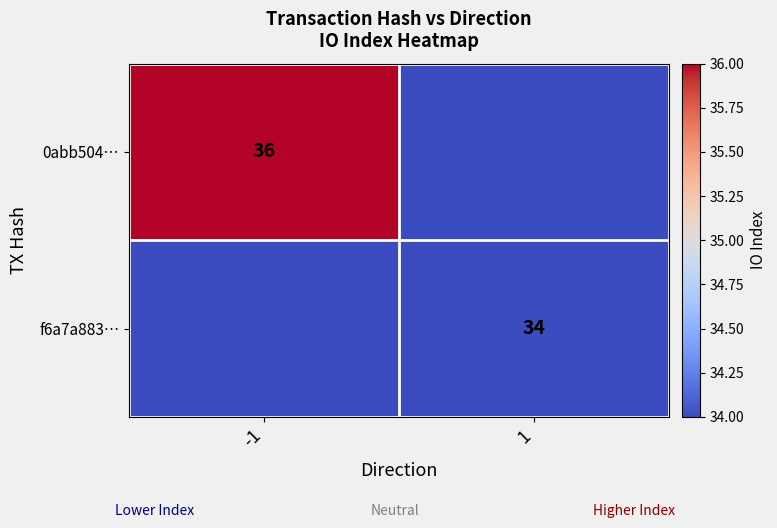

How many distinct data groups are displayed?

2